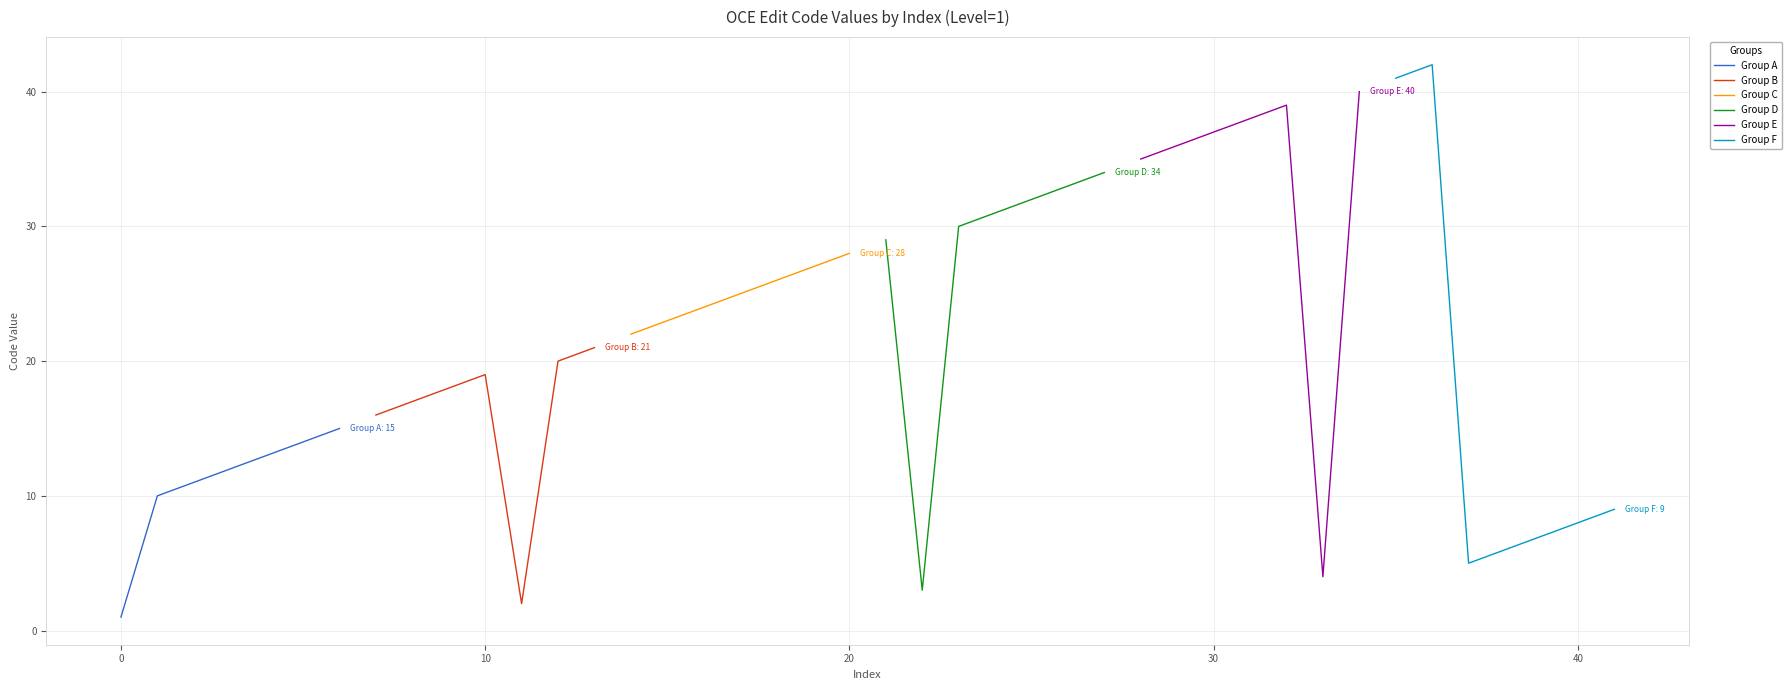

List the series in order of their peak value, highest first.

Group F, Group E, Group D, Group C, Group B, Group A